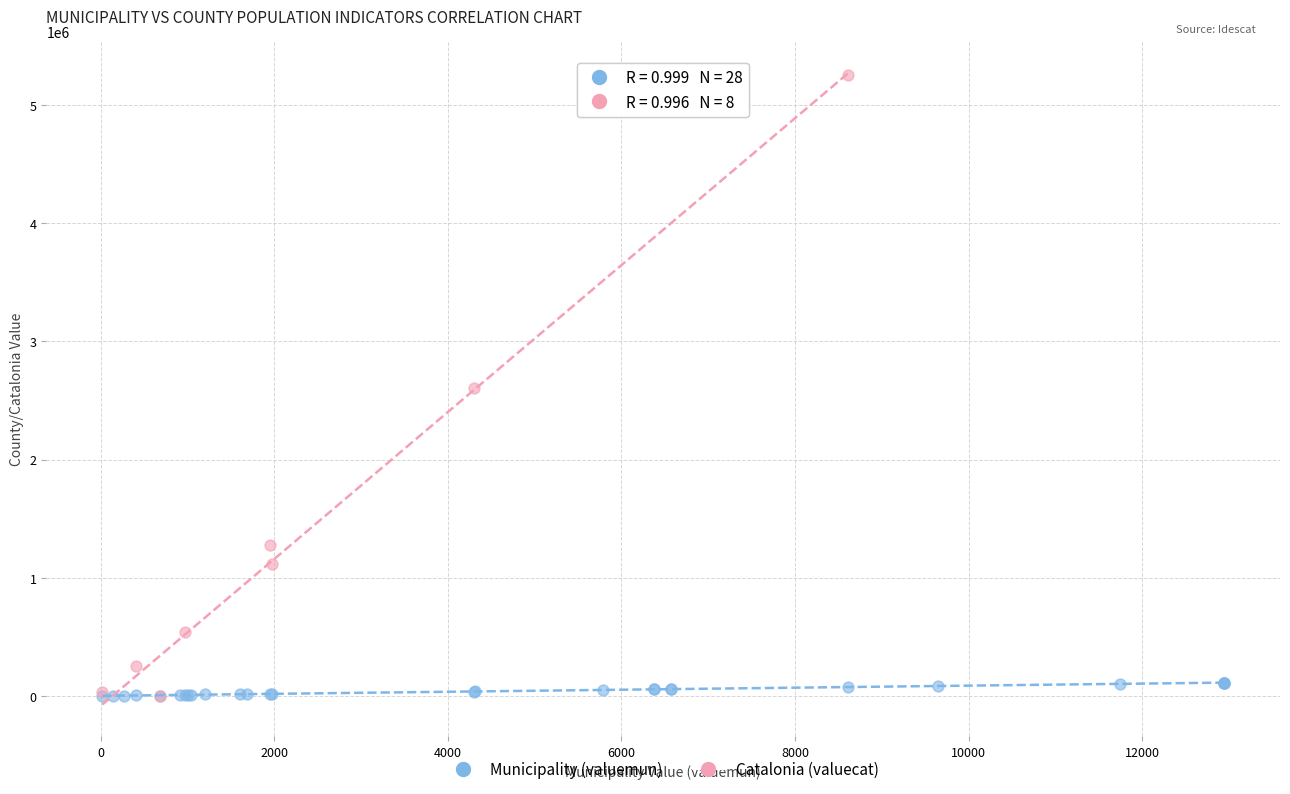

Which series has the largest Y range (max minus min)?

Catalonia (valuecat)